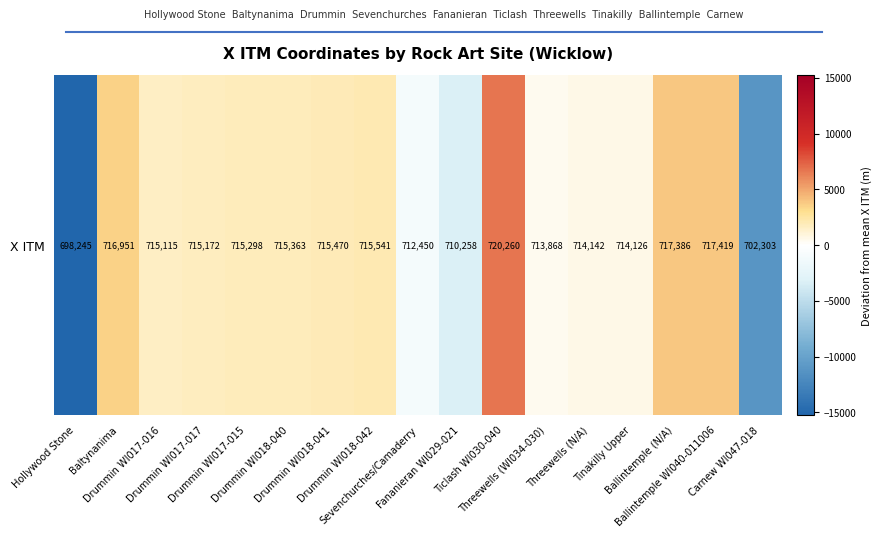

True or false: the data shows 3458.8 at Baltynanima.

True